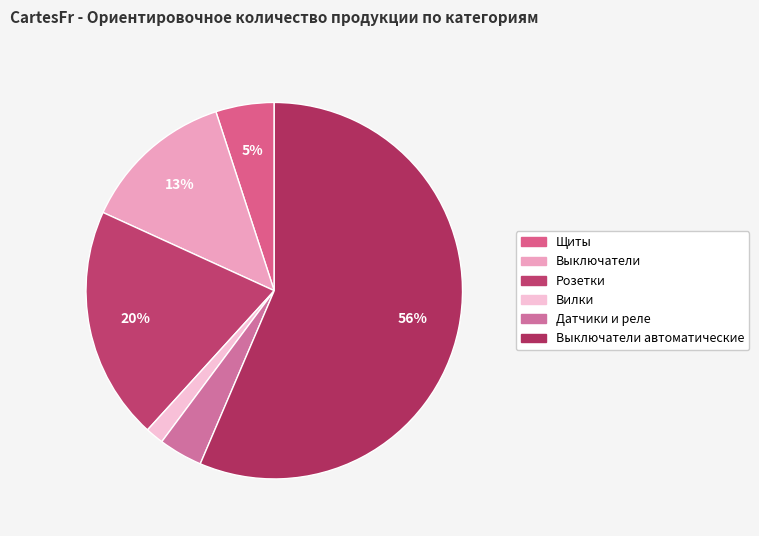

Which slice is the largest?

Выключатели автоматические